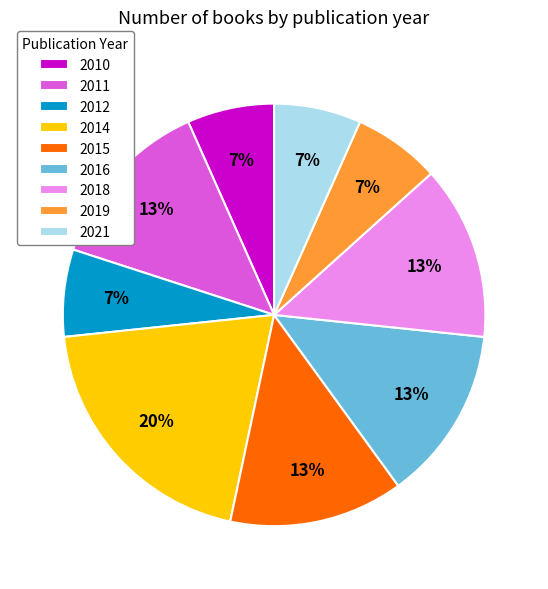

Which slice is the largest?

2014